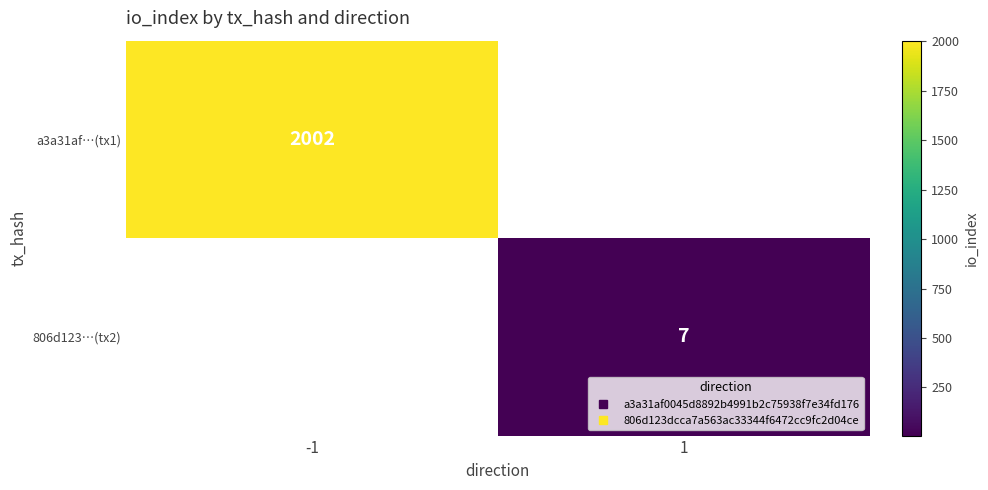

What is the spread (max minus min) of values at 1?

7